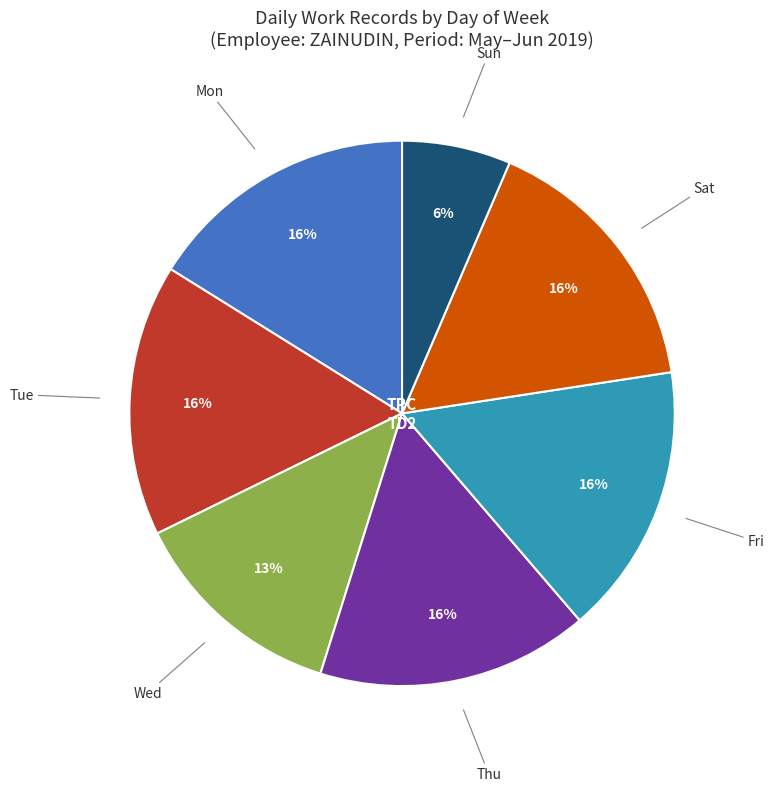

Does any single category account for the majority?

No